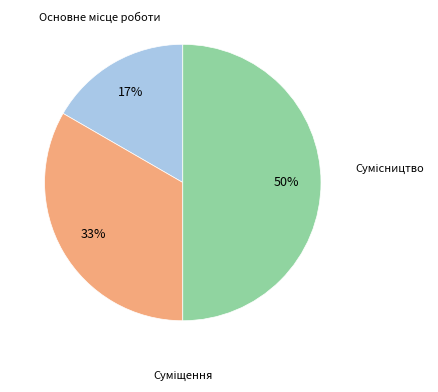

To the nearest percent, what is the average slice percentage?

33%